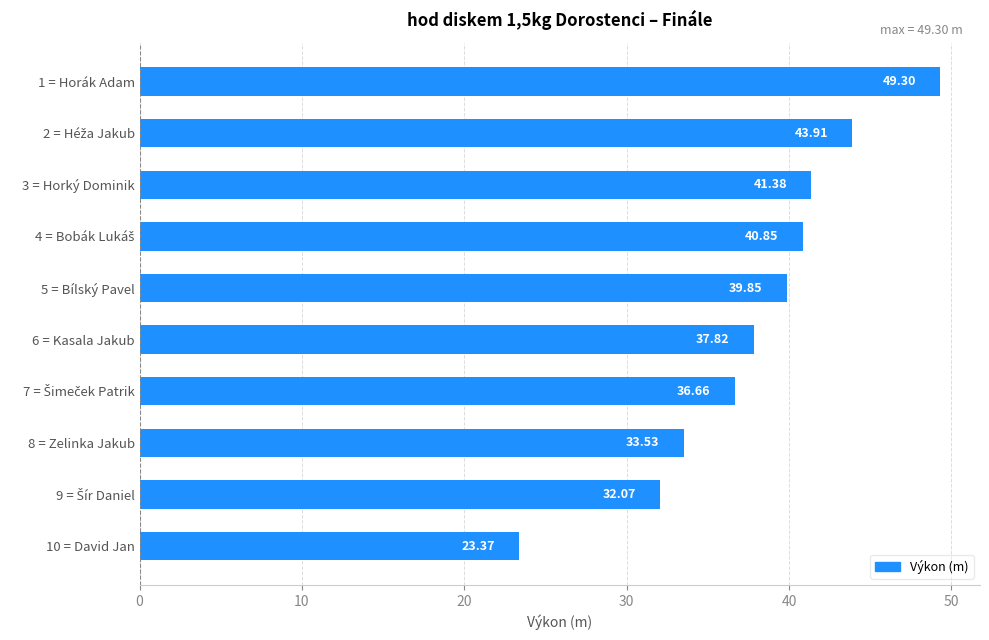

What is the ratio of the value at 5 = Bílský Pavel to the value at 8 = Zelinka Jakub?

1.2